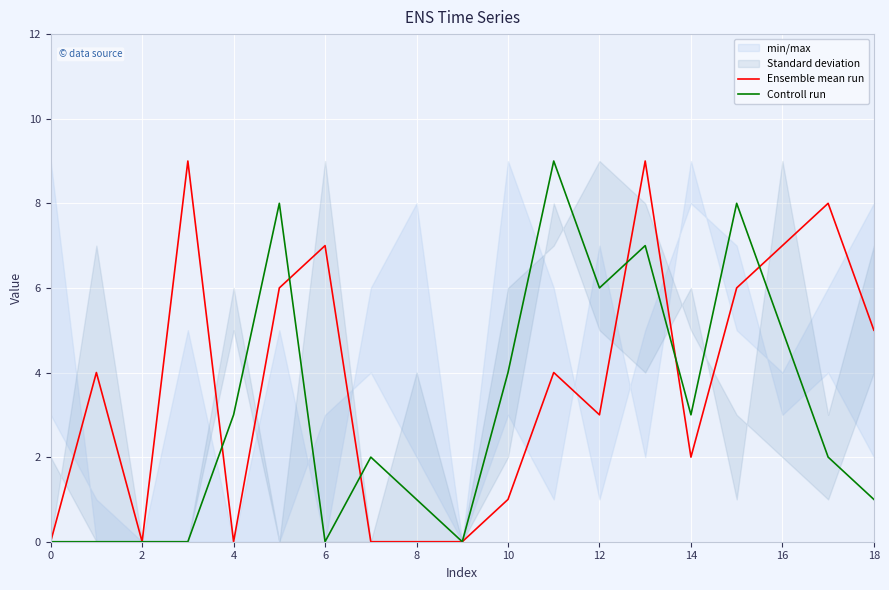

True or false: Ensemble mean run has more than 2 points higher than both neighbors.

True